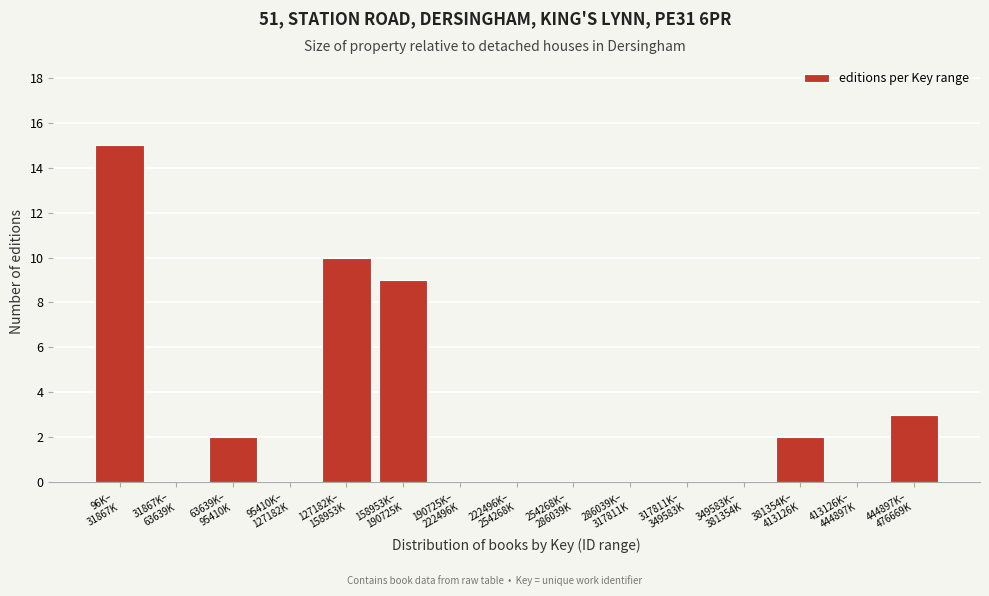

What is the greatest value displayed?

15